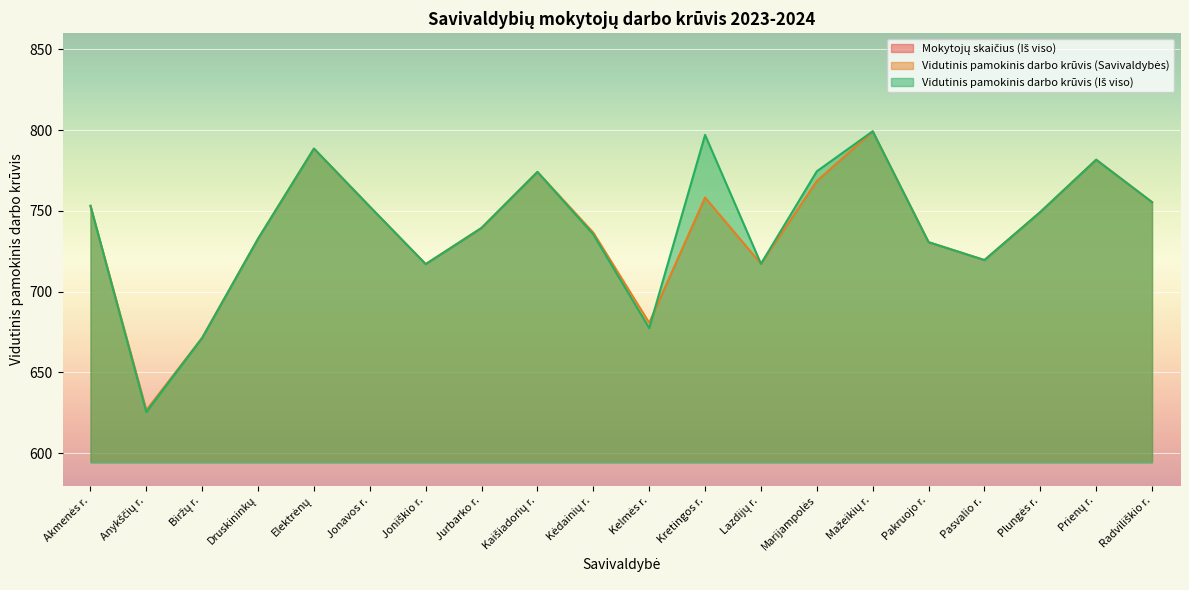

Which series has the largest total across all categories?

Vidutinis pamokinis darbo krūvis (Iš viso)